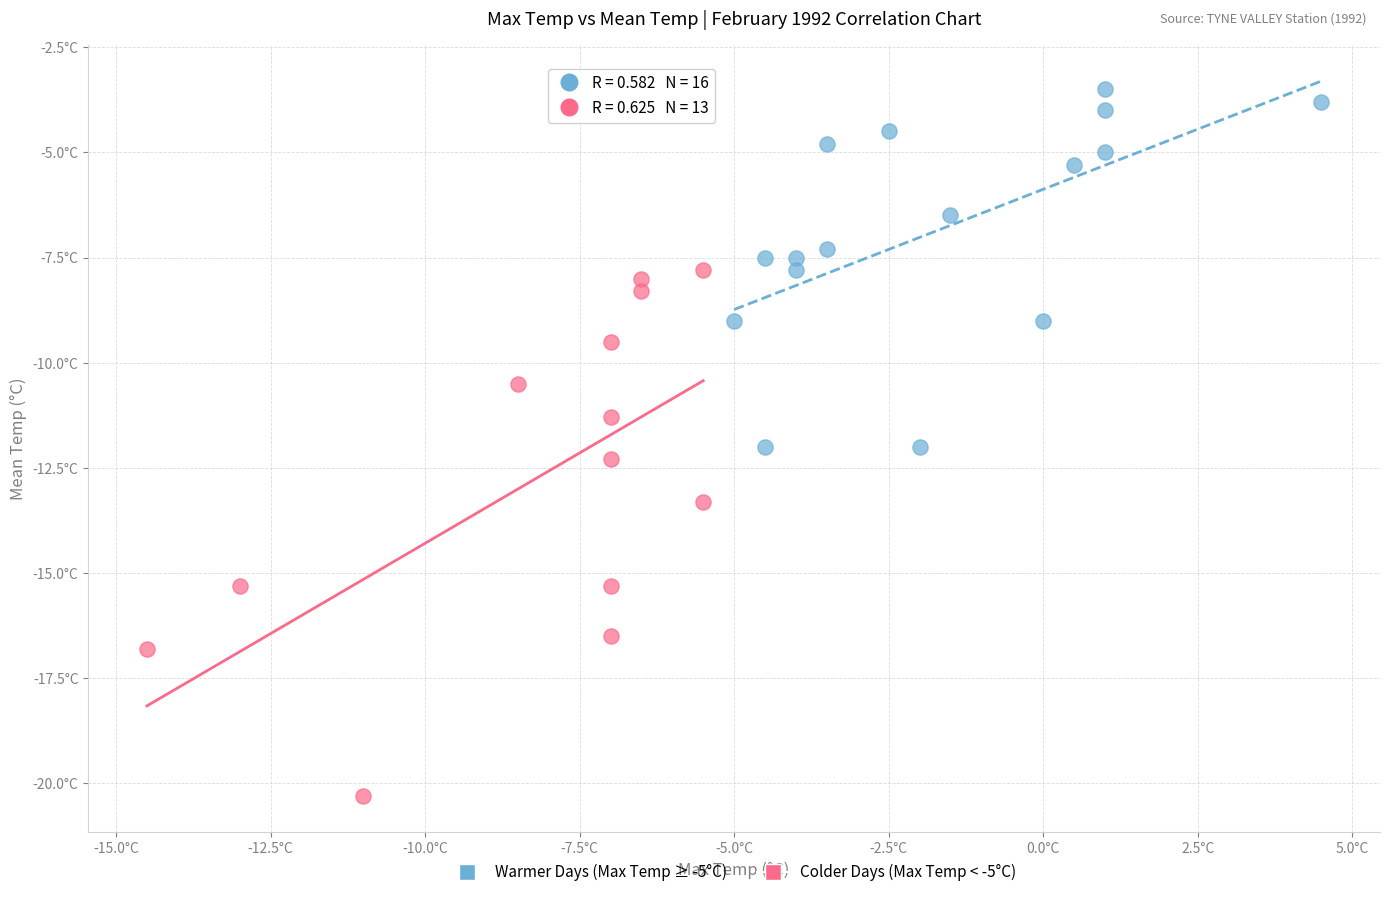

Which series contains the lowest Y value?

Colder Days (Max Temp < -5°C)